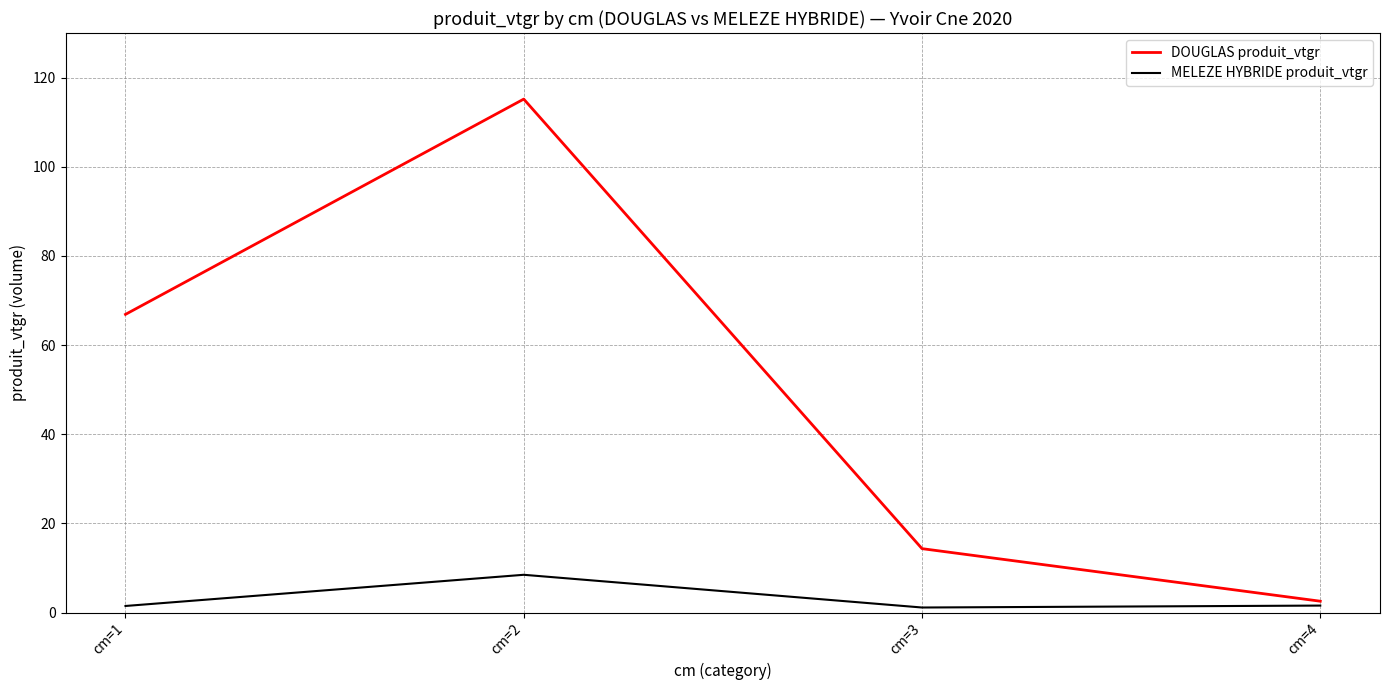

True or false: DOUGLAS produit_vtgr has a value of 8.7 at cm=3.

False